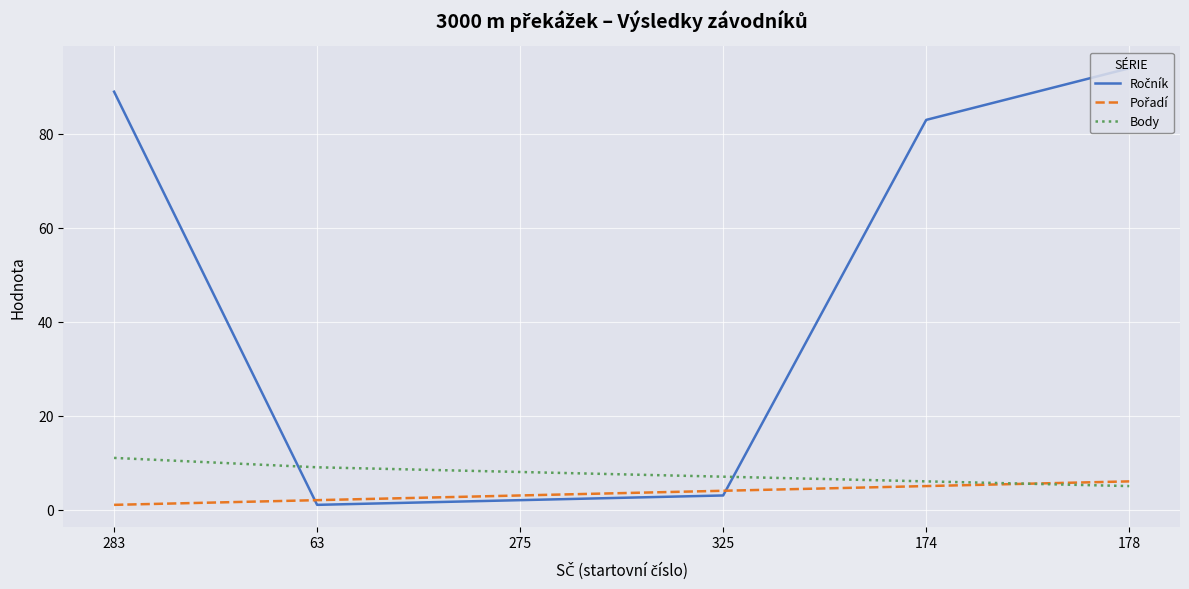

What position from the right is 325?

3